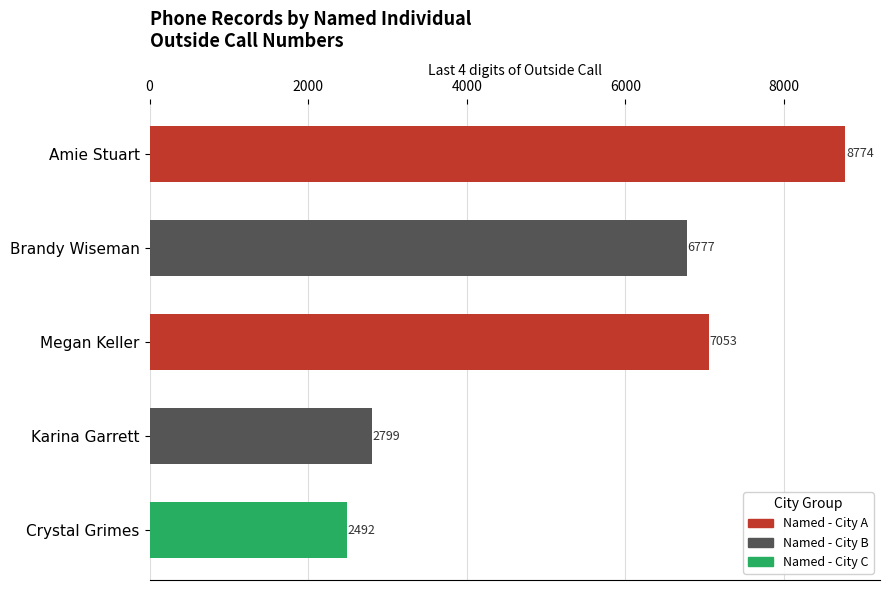

How many data points are less than 6777?

2